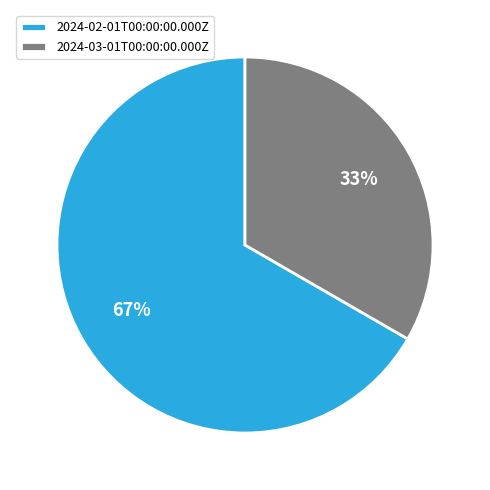

Which category has the biggest portion of the pie?

2024-02-01T00:00:00.000Z